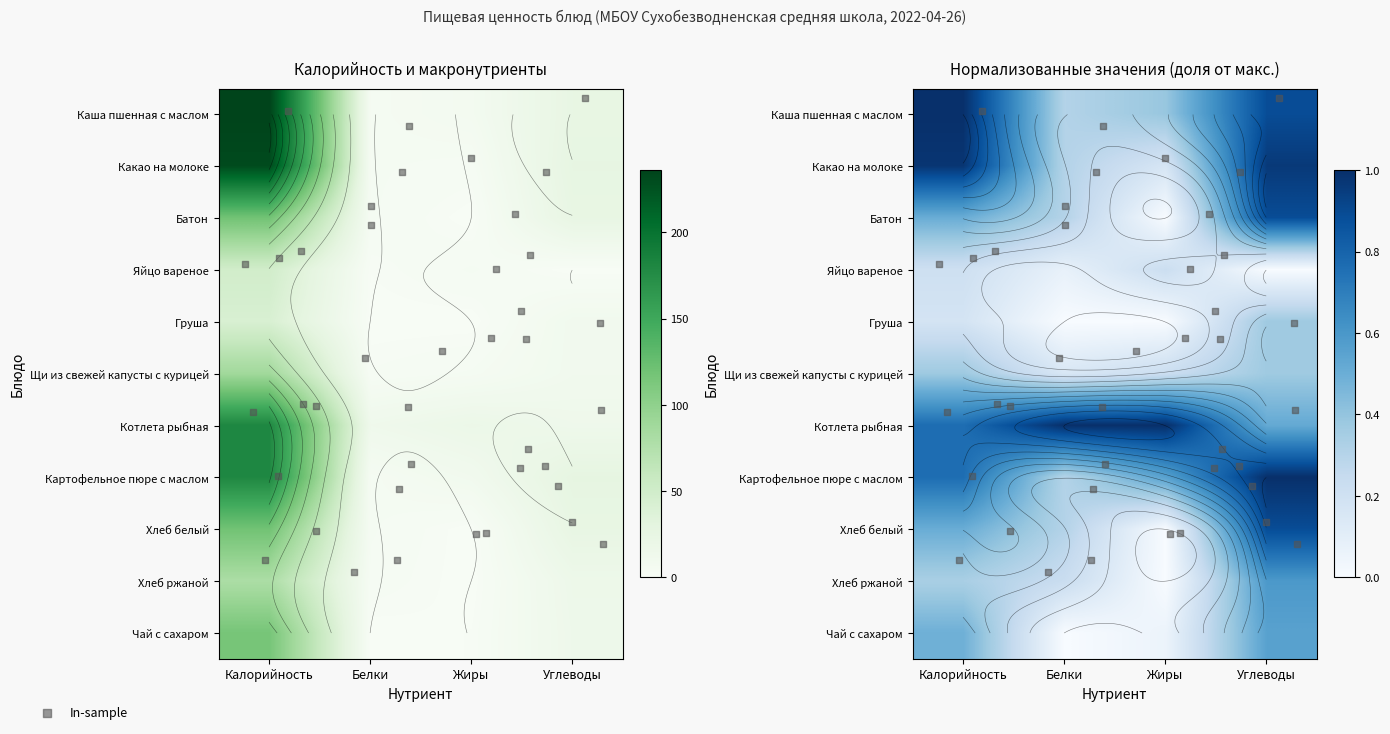

Which has a higher value, Углеводы or Жиры?

Углеводы